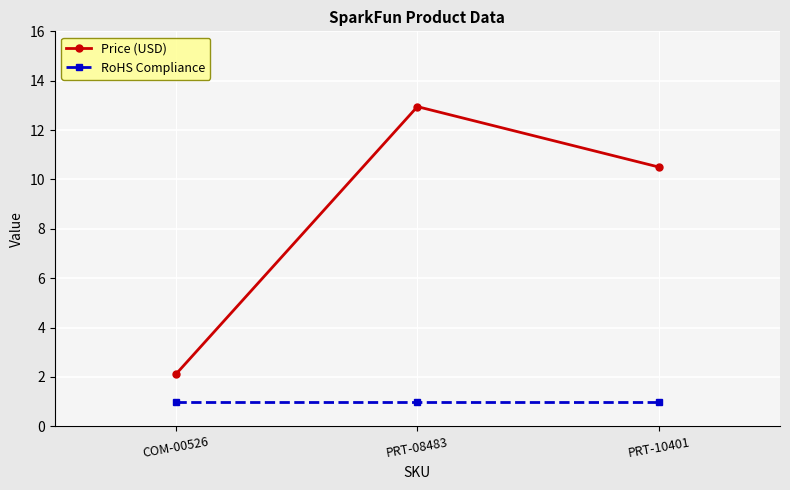

Rank the series by their maximum value, from highest to lowest.

Price (USD), RoHS Compliance